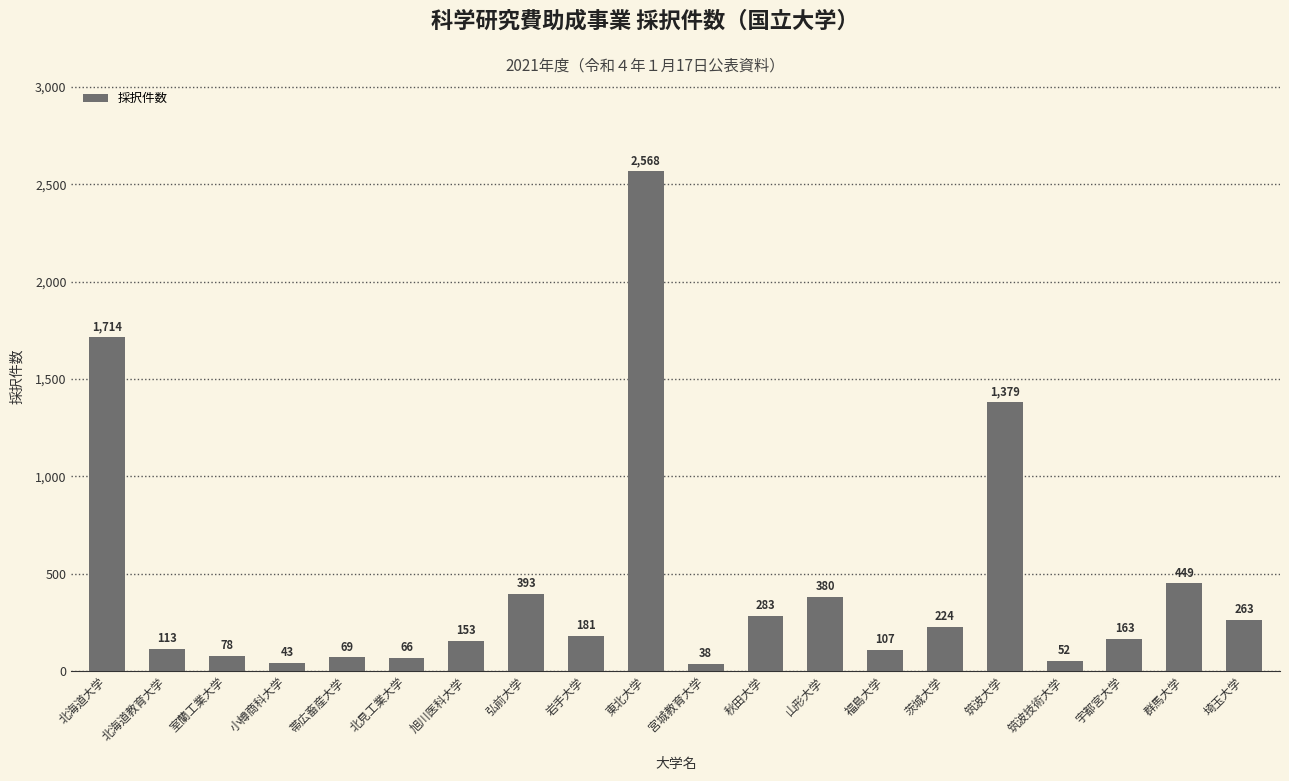

Approximately how many times larger is the value at 秋田大学 compared to 弘前大学?

0.7